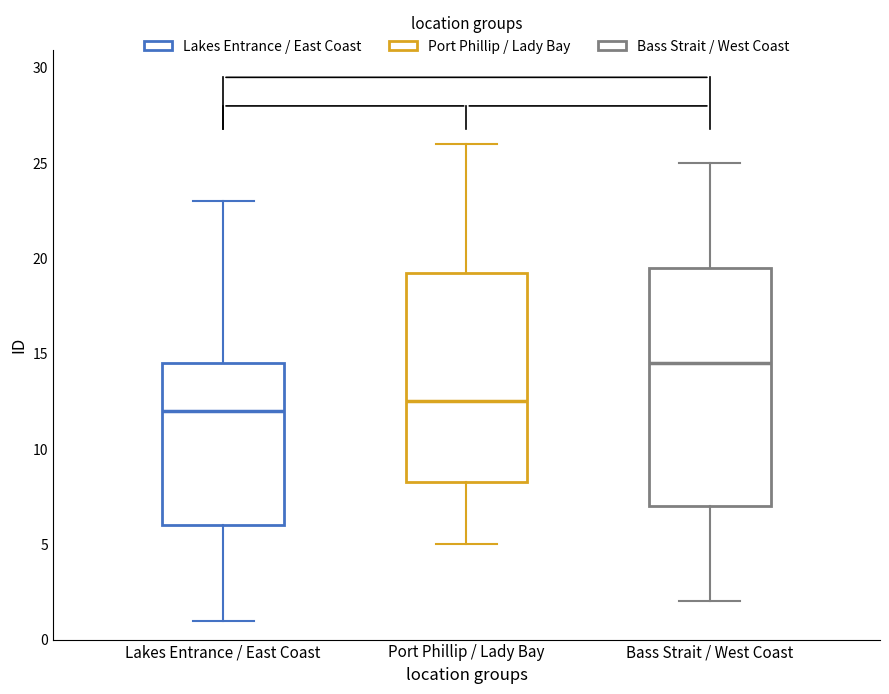

Reading left to right, transcribe this box plot: for each box, give where its median line is, the range the box spans, and where its two whiskers end, as read against the y-axis. The values are not printed on the chart, so give them approximately, as read against the axis.

Lakes Entrance / East Coast: median 12.0, box 6.0 to 14.5, whiskers 1.0 to 23.0
Port Phillip / Lady Bay: median 12.5, box 8.5 to 19.5, whiskers 5.0 to 26.0
Bass Strait / West Coast: median 14.5, box 7.0 to 19.5, whiskers 2.0 to 25.0